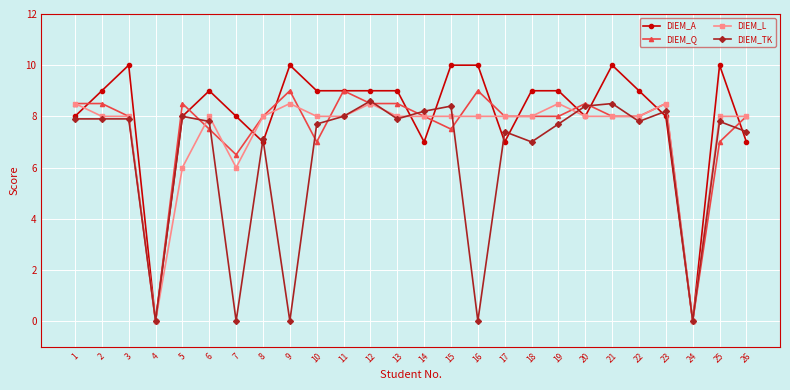

What is the difference between the highest and lowest values at 16?

10.0